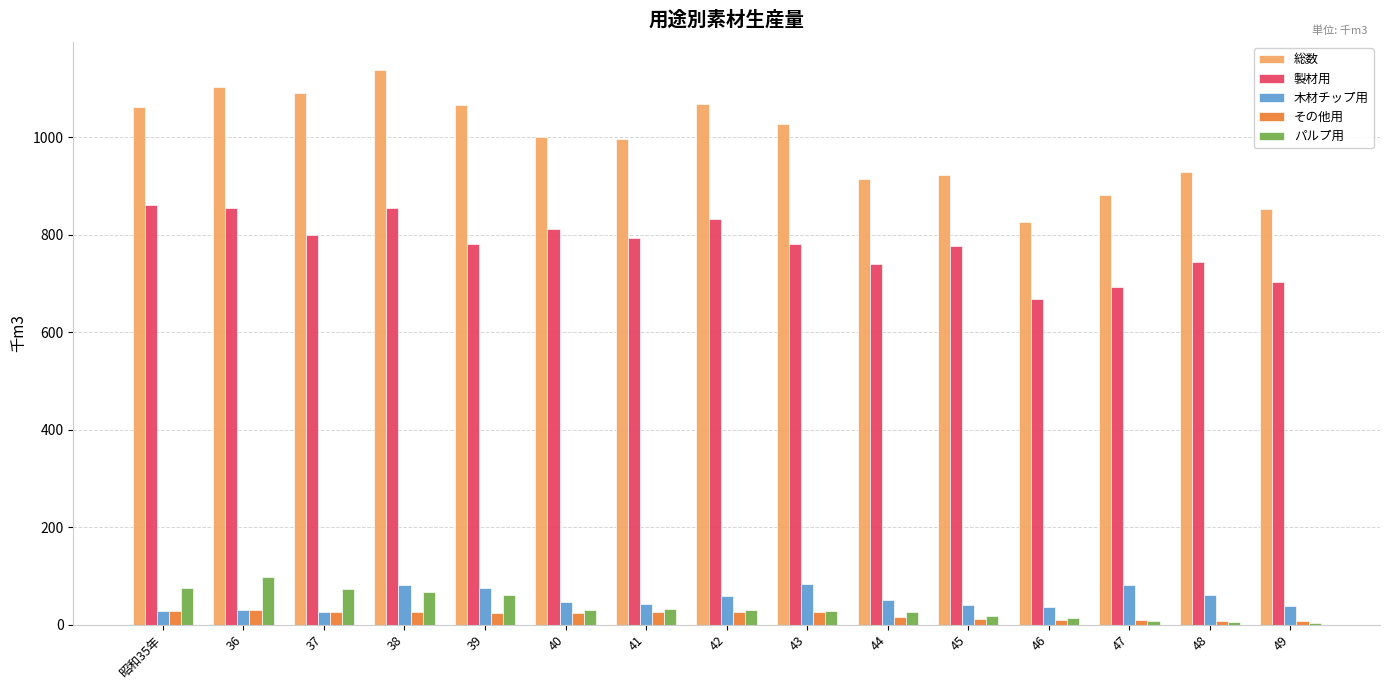

What is the smallest value displayed?

4